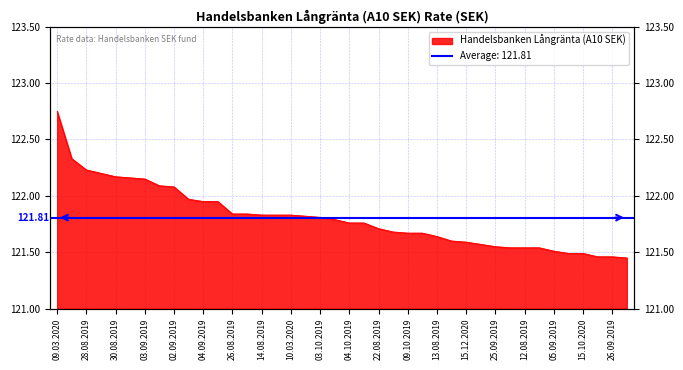

Is it true that the value at 20.08.2019 is 80.9?

False